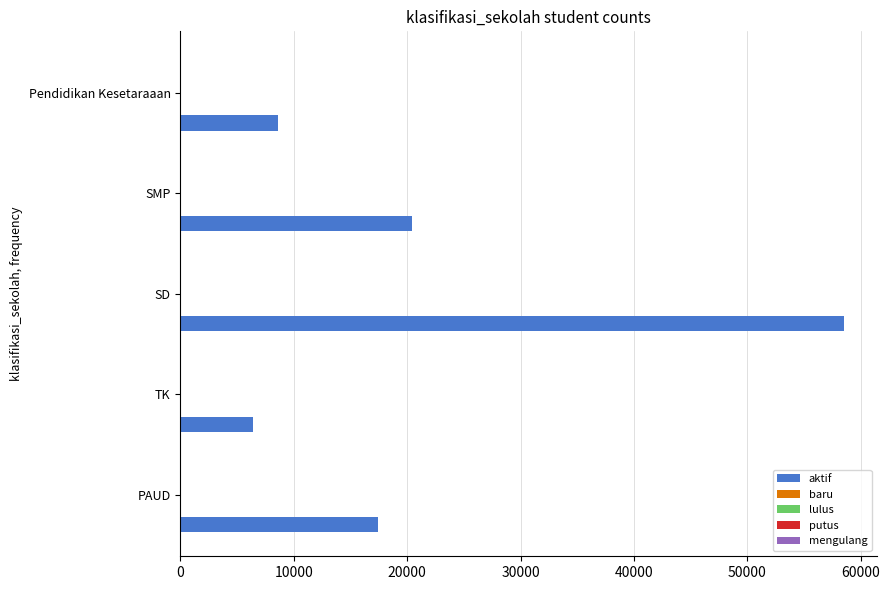

What is the smallest value displayed?

6416